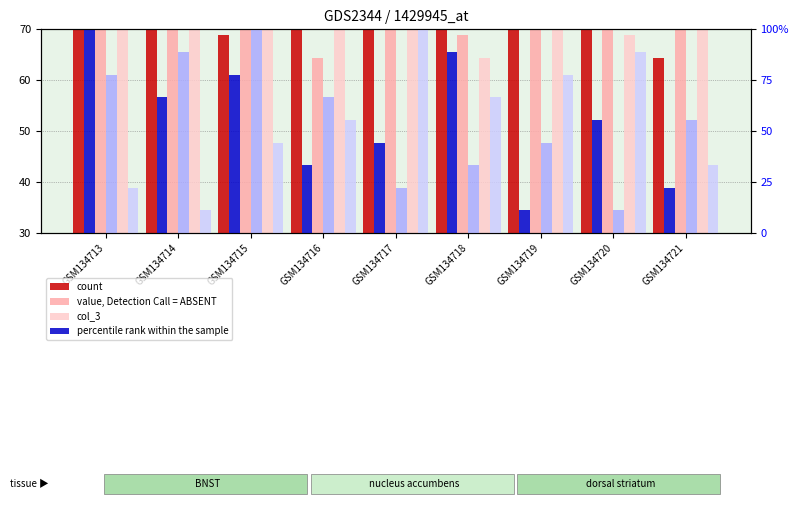

Reading left to right, list all the values displayed in this chart.

count: GSM134713=52.2	GSM134714=47.8	GSM134715=38.9	GSM134716=70.0	GSM134717=43.3	GSM134718=61.1	GSM134719=65.6	GSM134720=56.7	GSM134721=34.4
value, Detection Call = ABSENT: GSM134713=65.6	GSM134714=52.2	GSM134715=43.3	GSM134716=34.4	GSM134717=61.1	GSM134718=38.9	GSM134719=56.7	GSM134720=47.8	GSM134721=70.0
col_3: GSM134713=43.3	GSM134714=70.0	GSM134715=56.7	GSM134716=47.8	GSM134717=65.6	GSM134718=34.4	GSM134719=52.2	GSM134720=38.9	GSM134721=61.1
percentile rank within the sample: GSM134713=100.0	GSM134714=66.7	GSM134715=77.8	GSM134716=33.3	GSM134717=44.4	GSM134718=88.9	GSM134719=11.1	GSM134720=55.6	GSM134721=22.2
rank, Detection Call = ABSENT: GSM134713=77.8	GSM134714=88.9	GSM134715=100.0	GSM134716=66.7	GSM134717=22.2	GSM134718=33.3	GSM134719=44.4	GSM134720=11.1	GSM134721=55.6
col_5: GSM134713=22.2	GSM134714=11.1	GSM134715=44.4	GSM134716=55.6	GSM134717=100.0	GSM134718=66.7	GSM134719=77.8	GSM134720=88.9	GSM134721=33.3